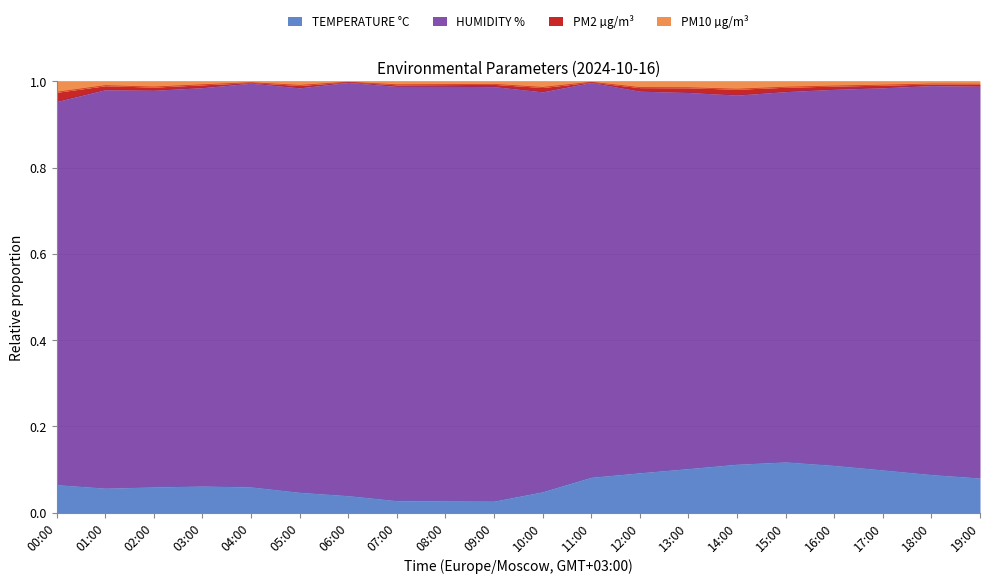

The TEMPERATURE °C series shows 0.1 at 06:00. True or false?

False